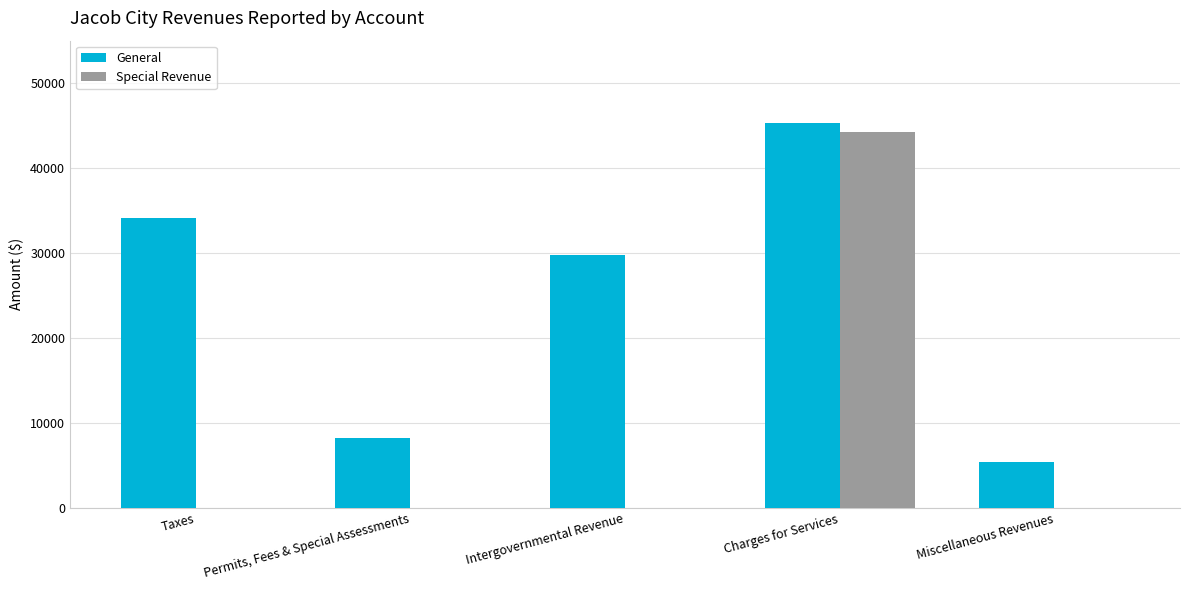

True or false: General has a value of 64621 at Charges for Services.

False